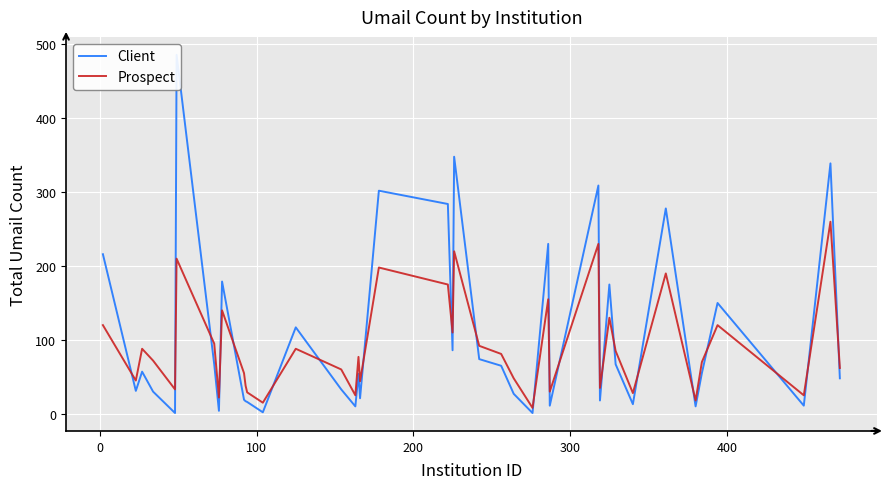

What is the average value of the Client series?

107